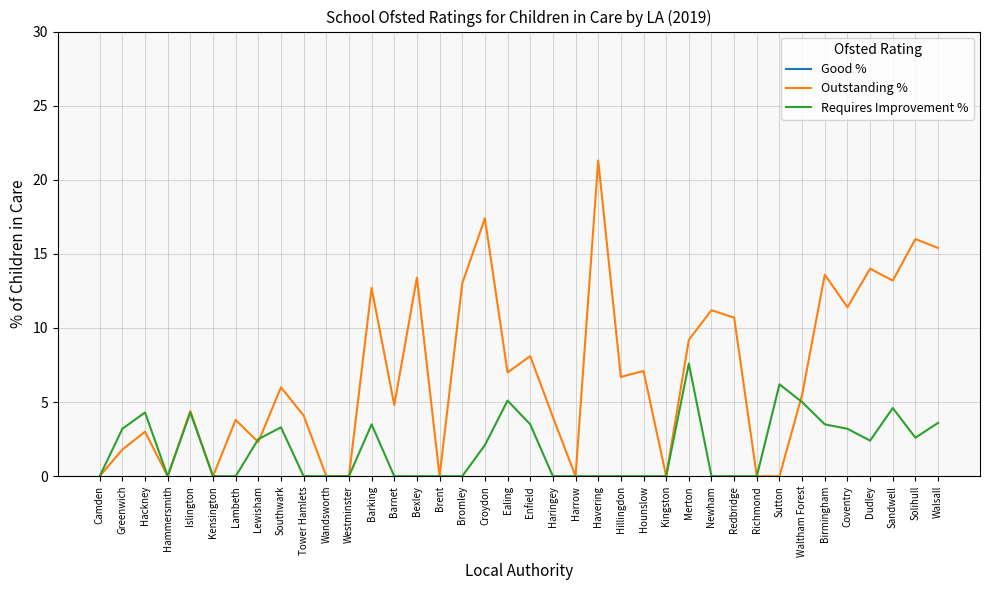

Reading left to right, list all the values displayed in this chart.

Good %: 60.0	64.5	66.5	56.8	63.1	49.1	59.9	59.3	56.7	57.2	53.0	53.7	71.4	65.3	64.2	59.3	58.1	54.8	60.7	58.3	69.2	46.2	56.0	69.1	57.4	52.1	62.1	56.2	61.5	65.7	70.6	71.0	59.8	68.1	64.3	61.7	56.3	63.8
Outstanding %: 0.0	1.8	3.0	0.0	4.4	0.0	3.8	2.3	6.0	4.1	0.0	0.0	12.7	4.8	13.4	0.0	13.0	17.4	7.0	8.1	4.0	0.0	21.3	6.7	7.1	0.0	9.2	11.2	10.7	0.0	0.0	5.5	13.6	11.4	14.0	13.2	16.0	15.4
Requires Improvement %: 0.0	3.2	4.3	0.0	4.3	0.0	0.0	2.5	3.3	0.0	0.0	0.0	3.5	0.0	0.0	0.0	0.0	2.1	5.1	3.5	0.0	0.0	0.0	0.0	0.0	0.0	7.6	0.0	0.0	0.0	6.2	5.0	3.5	3.2	2.4	4.6	2.6	3.6